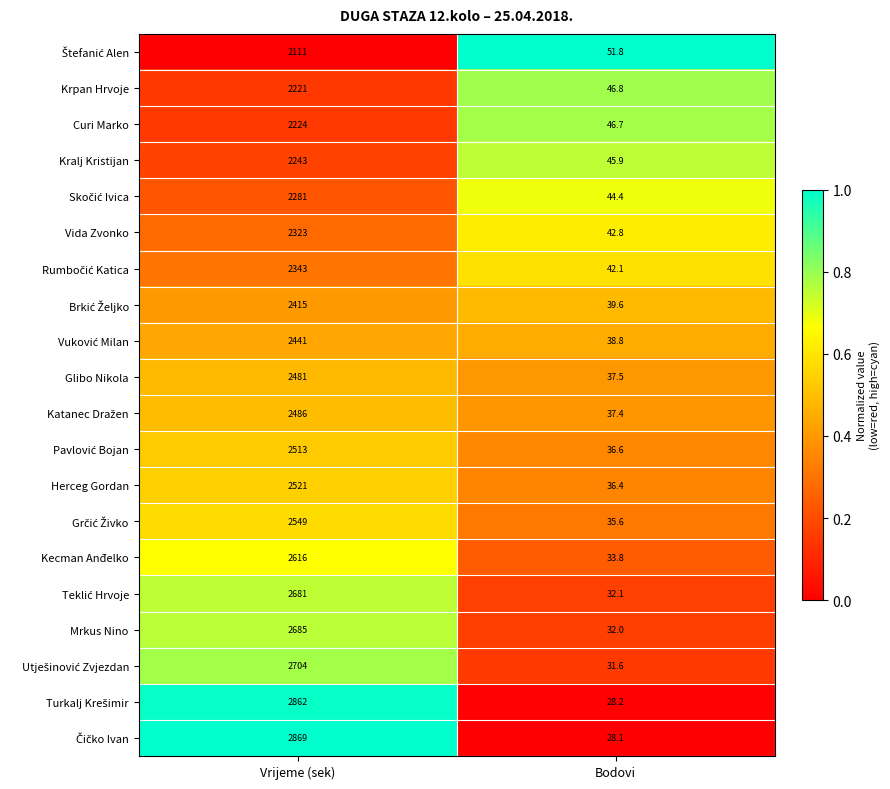

Which label corresponds to the largest value in the chart?

Vrijeme (sek)